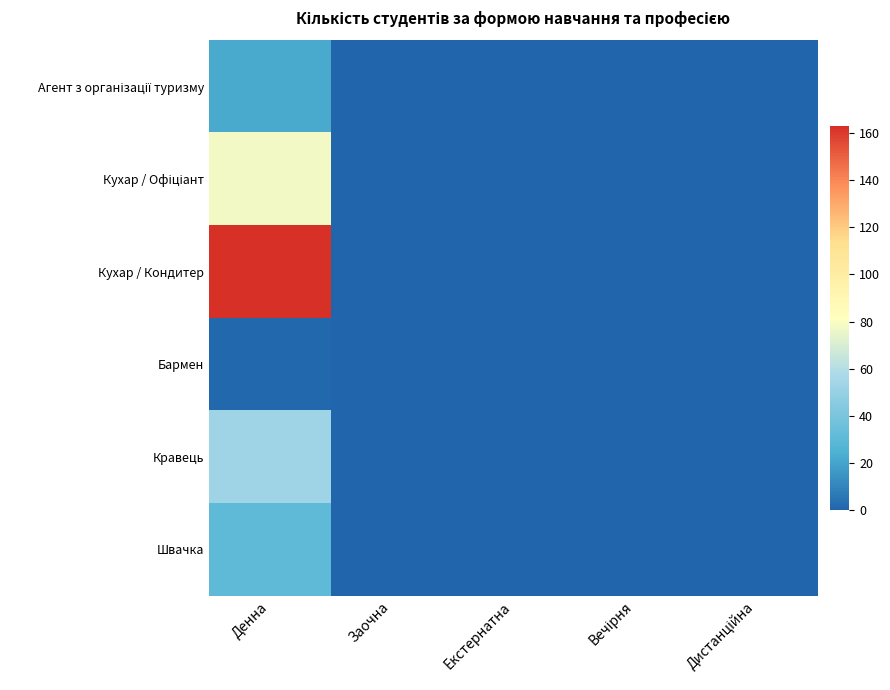

At how many categories does at least one series exceed 160?

1